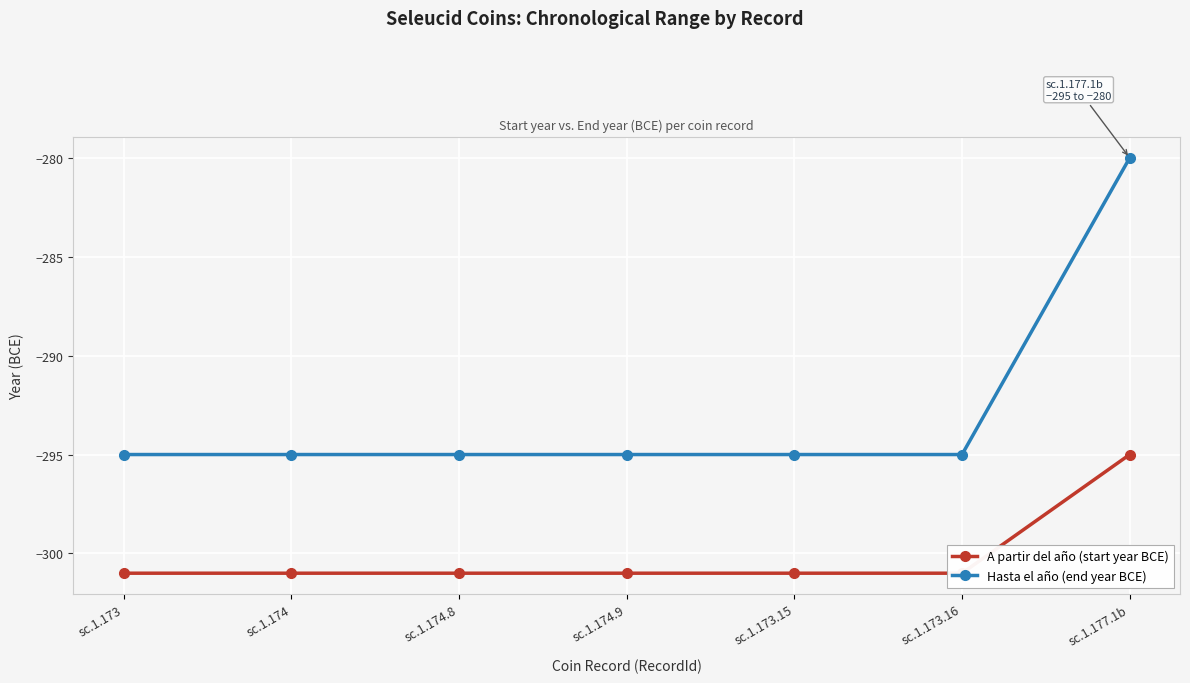

True or false: A partir del año (start year BCE) has more than 2 interior local peaks.

False